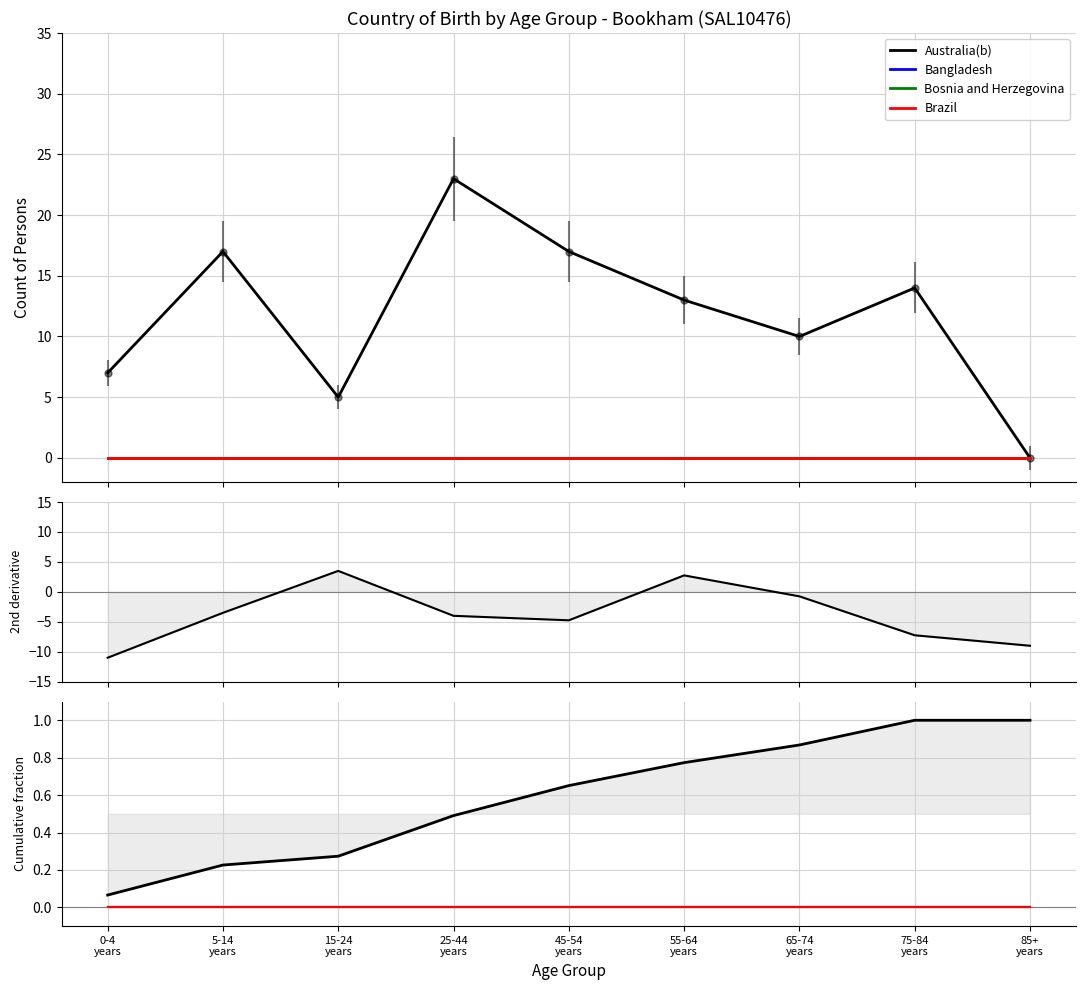

The value of Australia(b) at 45-54
years is 0.4. True or false?

False